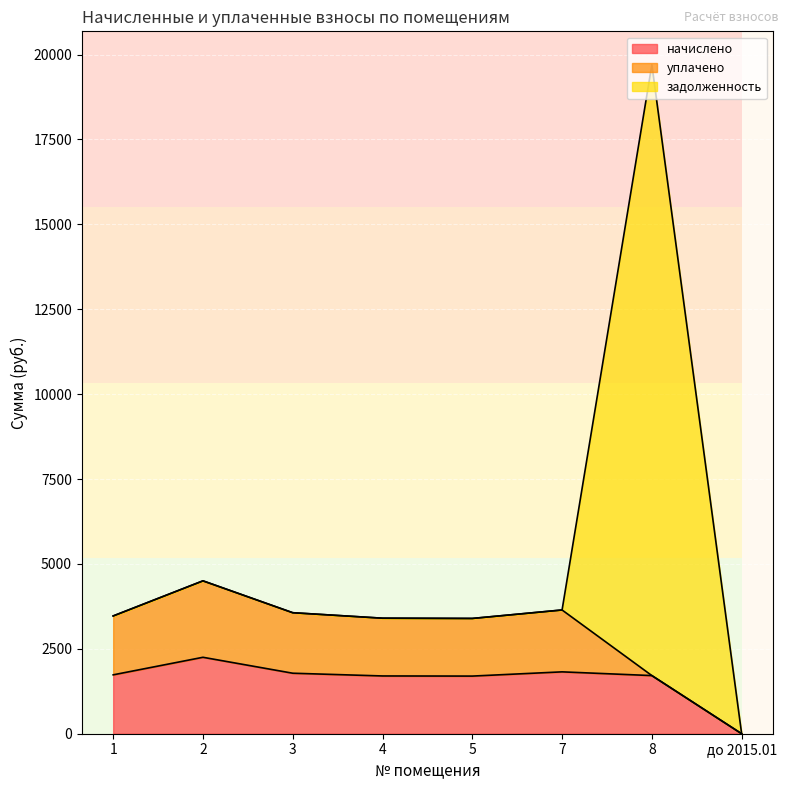

How many intersections are there between задолженность and начислено?

1